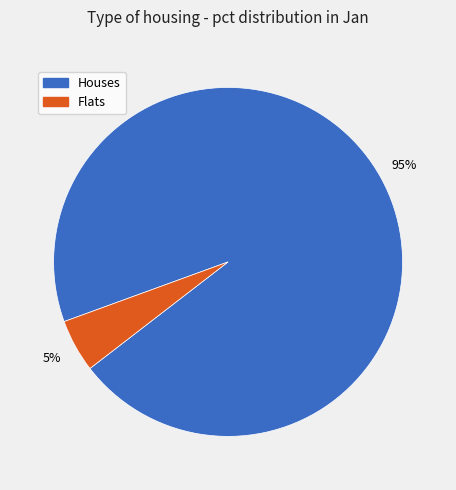

Is there any slice that represents more than half of the pie?

Yes